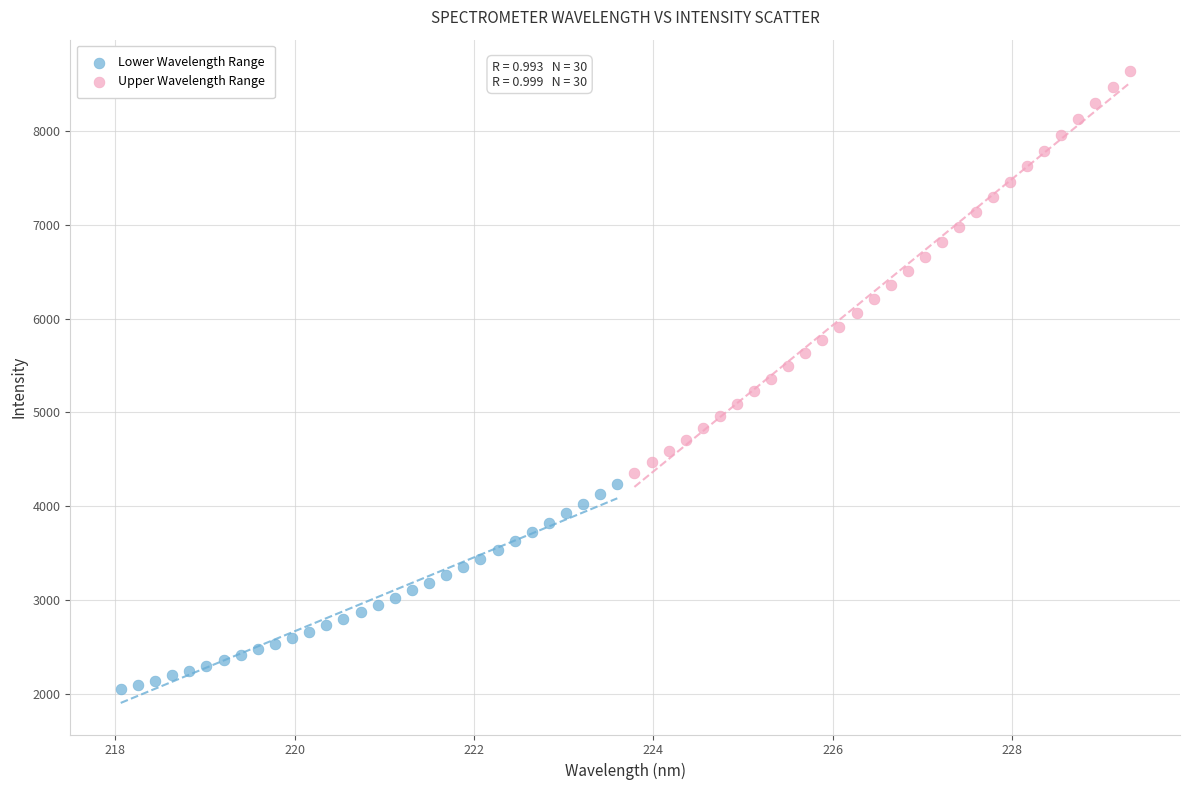

What are all the series names shown in the legend?

Lower Wavelength Range, Upper Wavelength Range